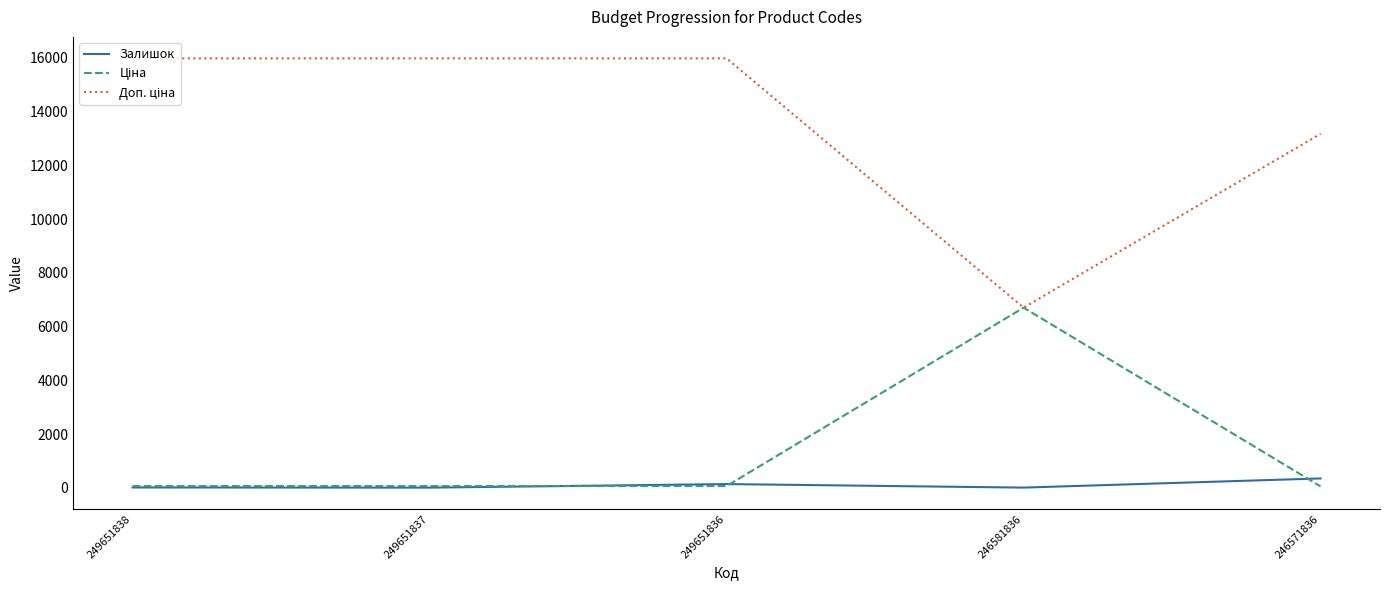

The Залишок series shows 19.0 at 249651838. True or false?

True